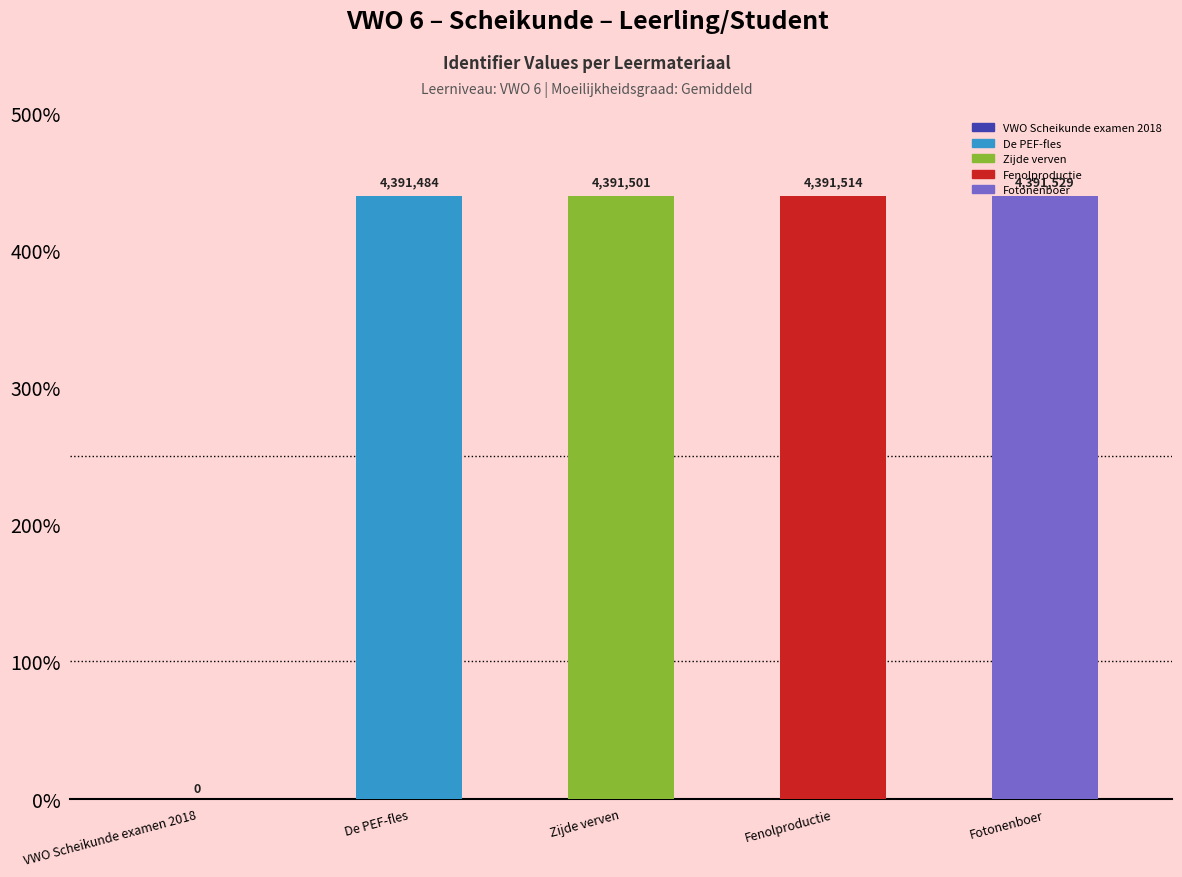

True or false: the data shows 4391501 at Zijde verven.

True